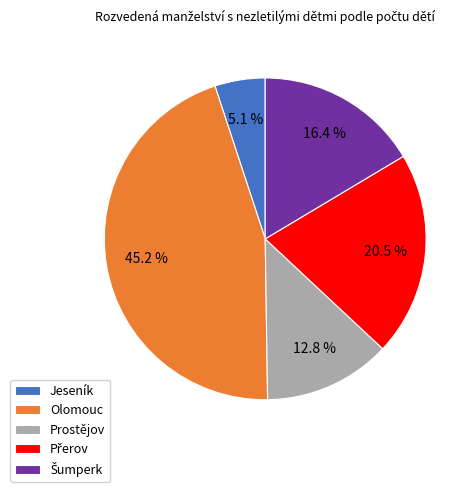

Which category has the smallest portion of the pie?

Jeseník